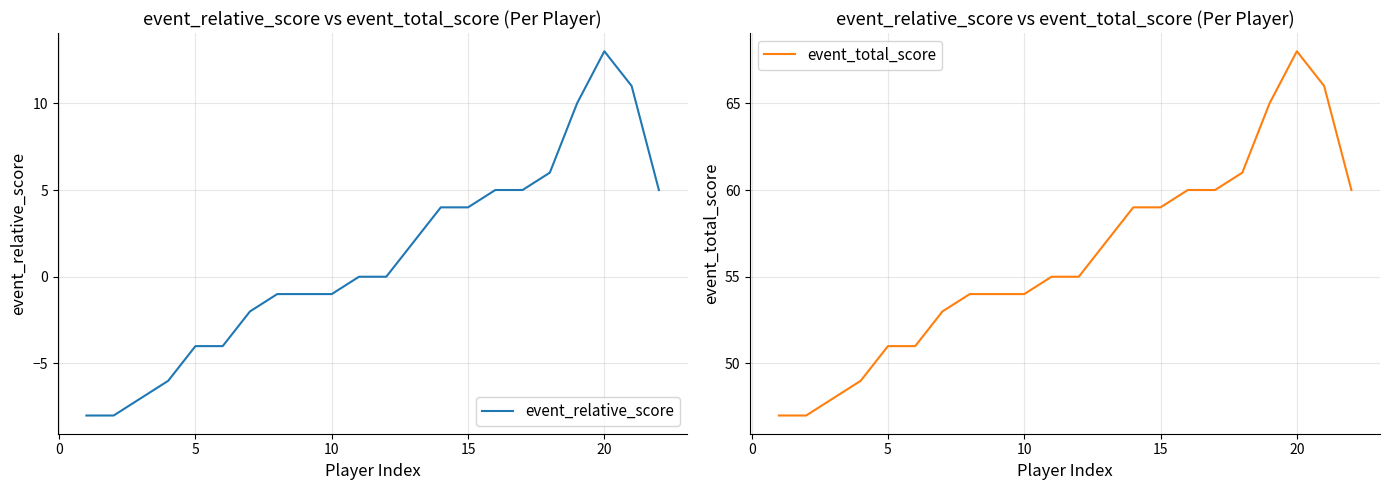

What is the sum of all event_relative_score values?

23